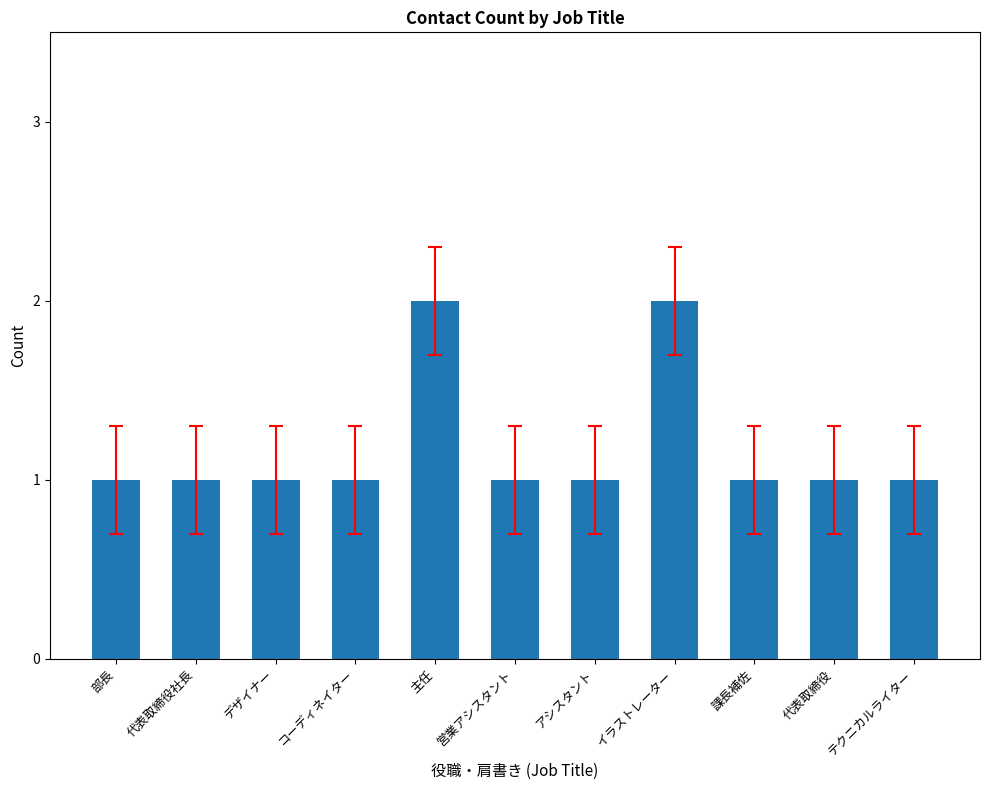

What is the sum of all values?

13